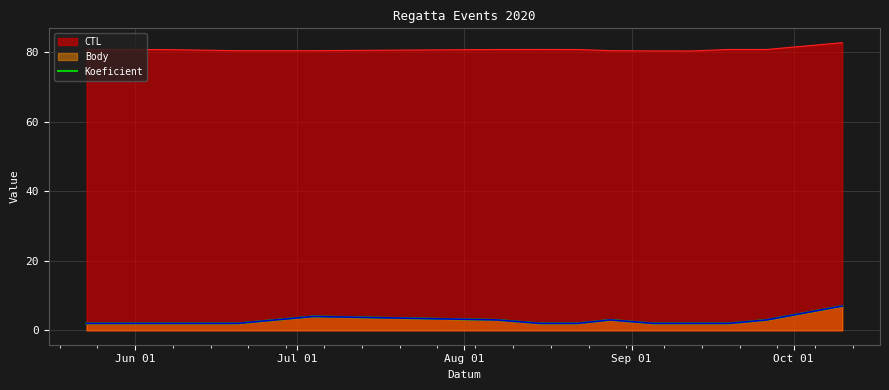

How many lines are shown in the chart?

1